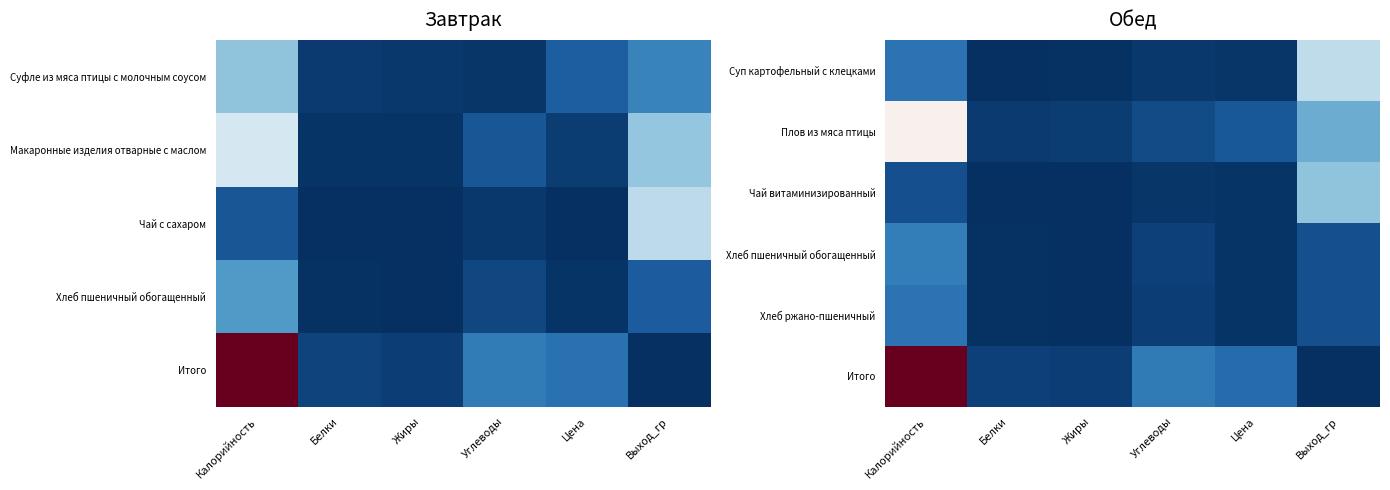

Is it true that Суп картофельный с клецками equals 0.0 at Углеводы?

False